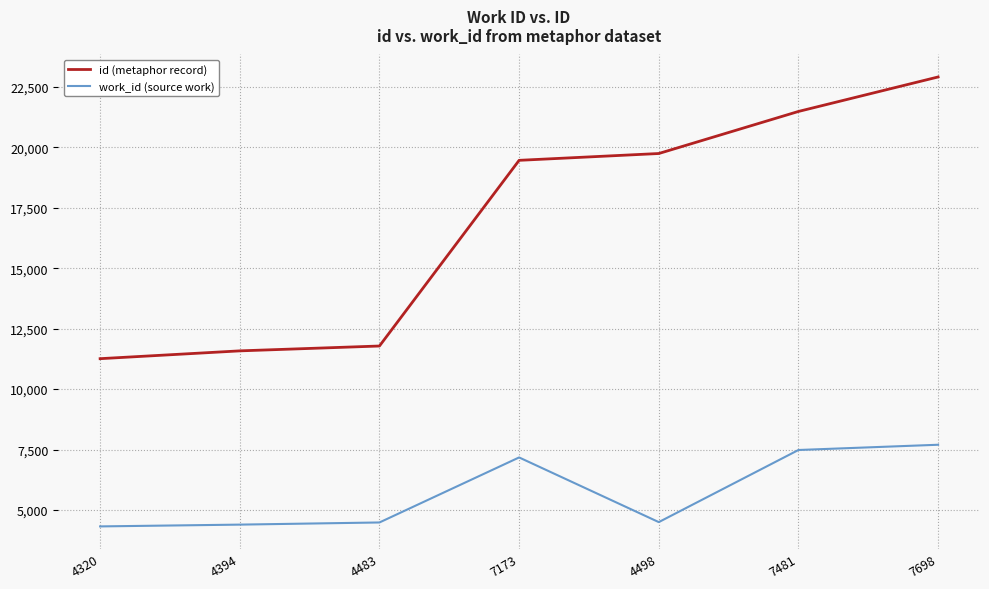

Rank the series by their average value, from lowest to highest.

work_id (source work), id (metaphor record)